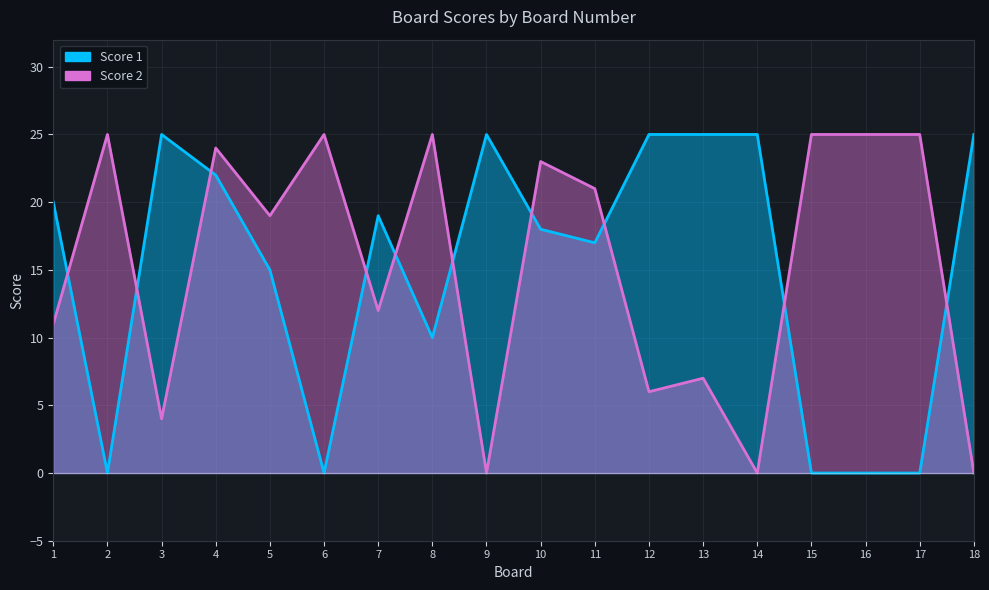

What is the spread (max minus min) of values at 1?

9